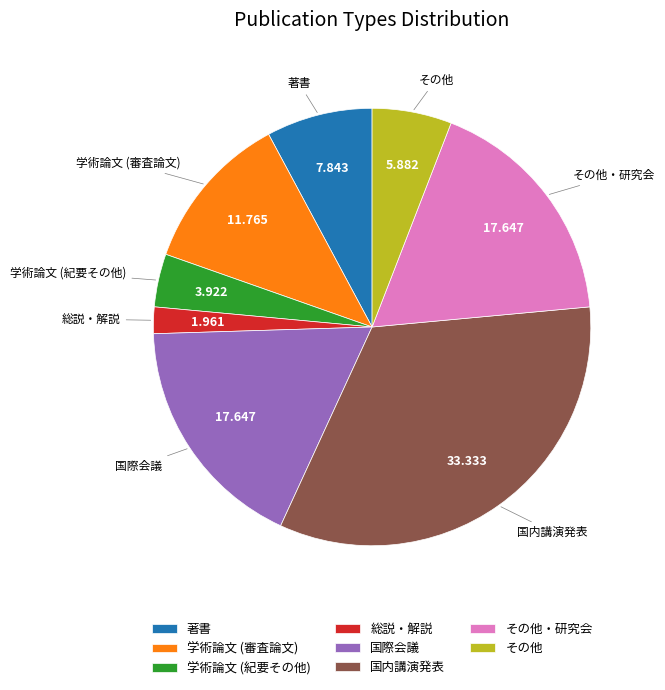

Which has a higher value, 総説・解説 or 学術論文 (審査論文)?

学術論文 (審査論文)